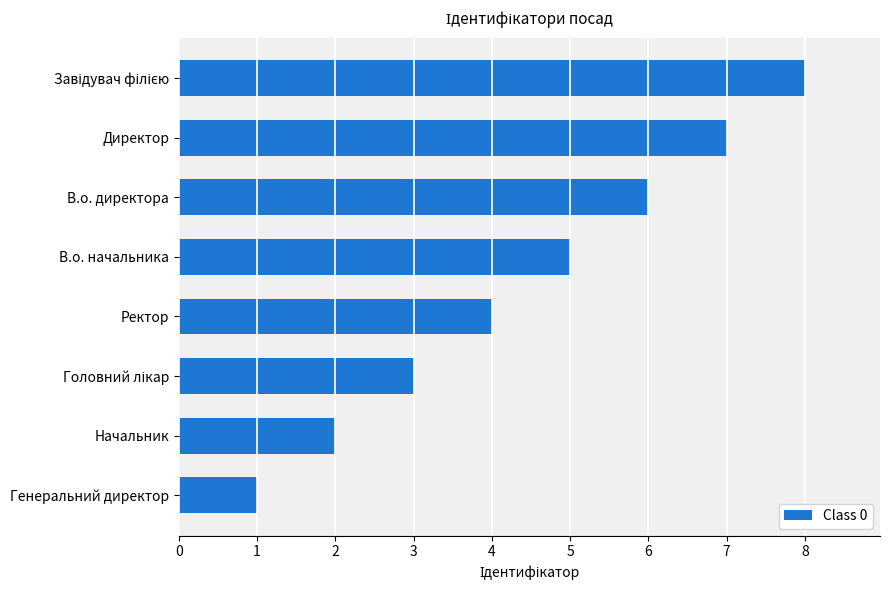

What is the ratio of the value at В.о. директора to the value at Ректор?

1.5